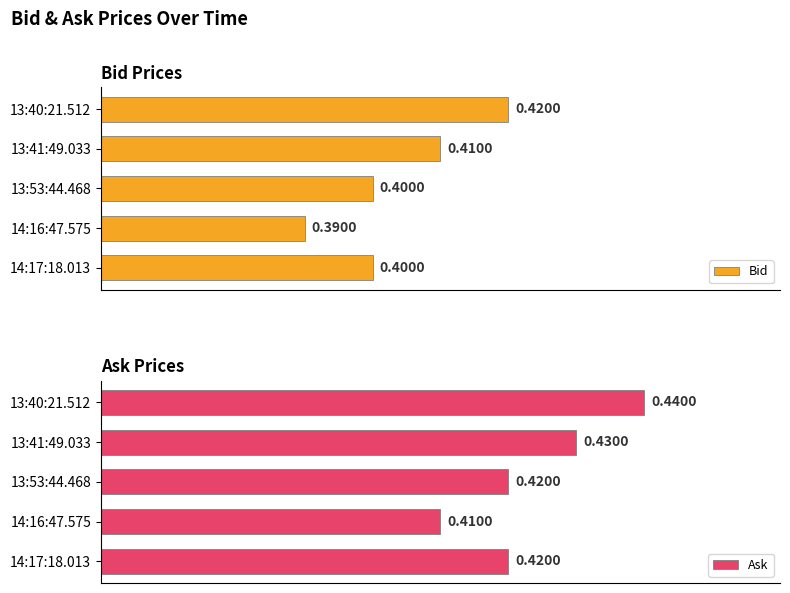

How many groups of bars are there?

5